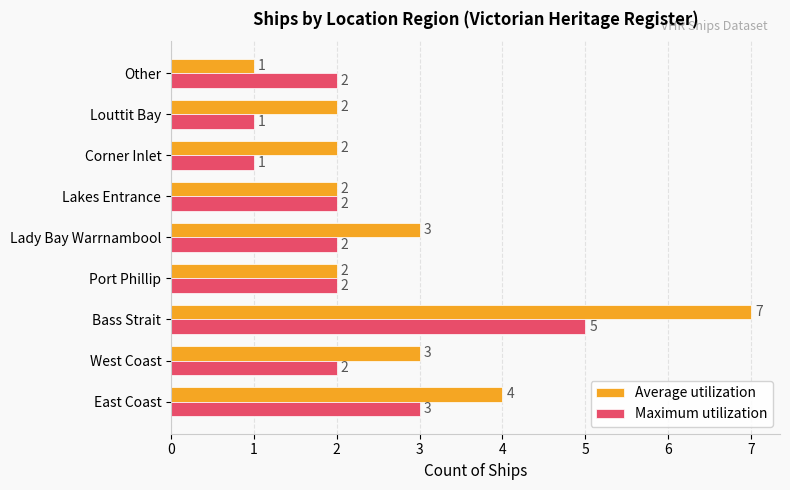

Rank the series by their maximum value, from lowest to highest.

Maximum utilization, Average utilization